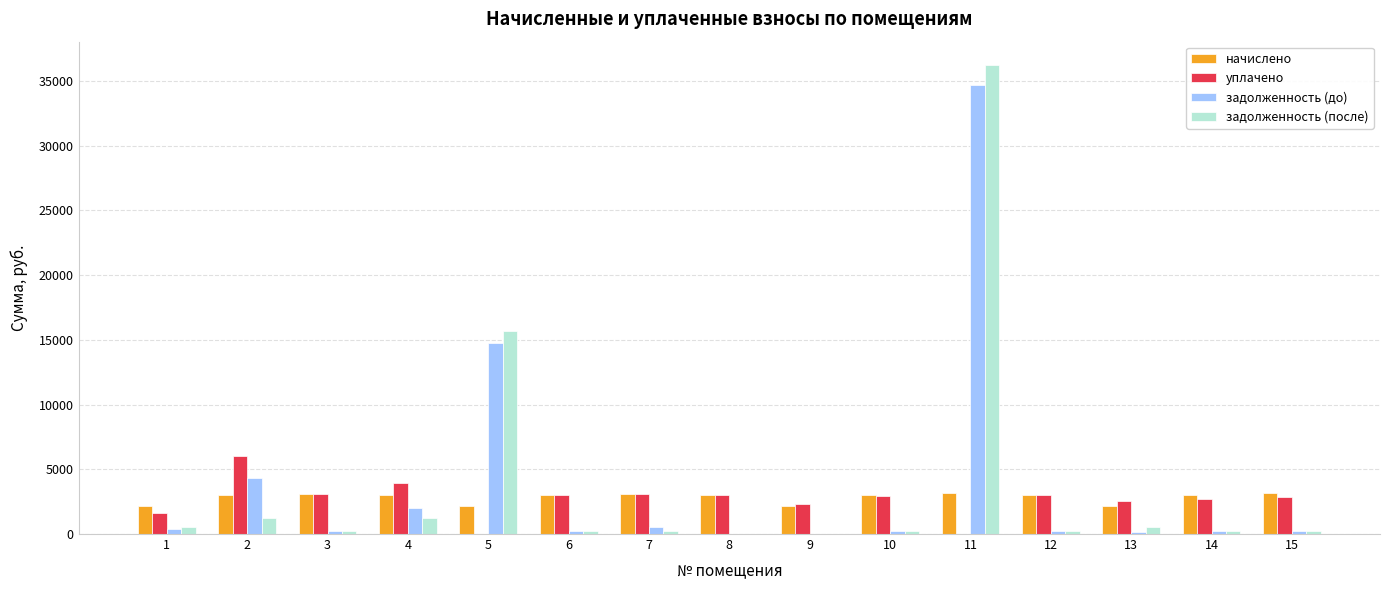

At which category is the sum across all series the highest?

11